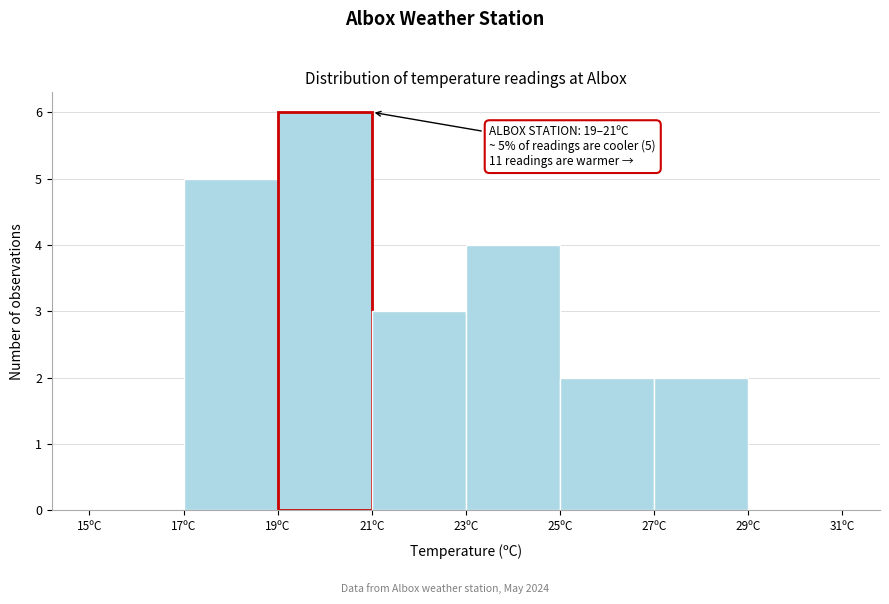

Over which range of the x-axis is the bar tallest?

19 to 21